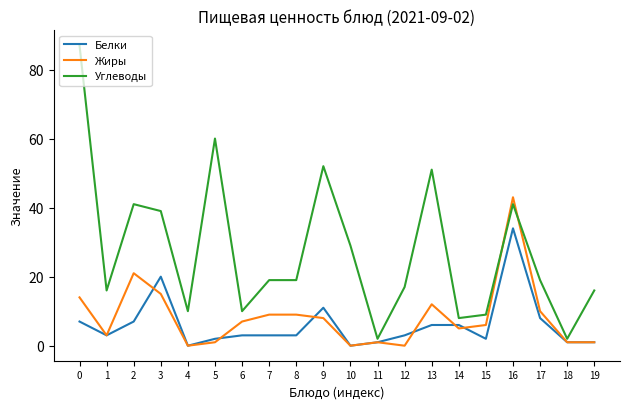

What is the maximum value for Углеводы?

87